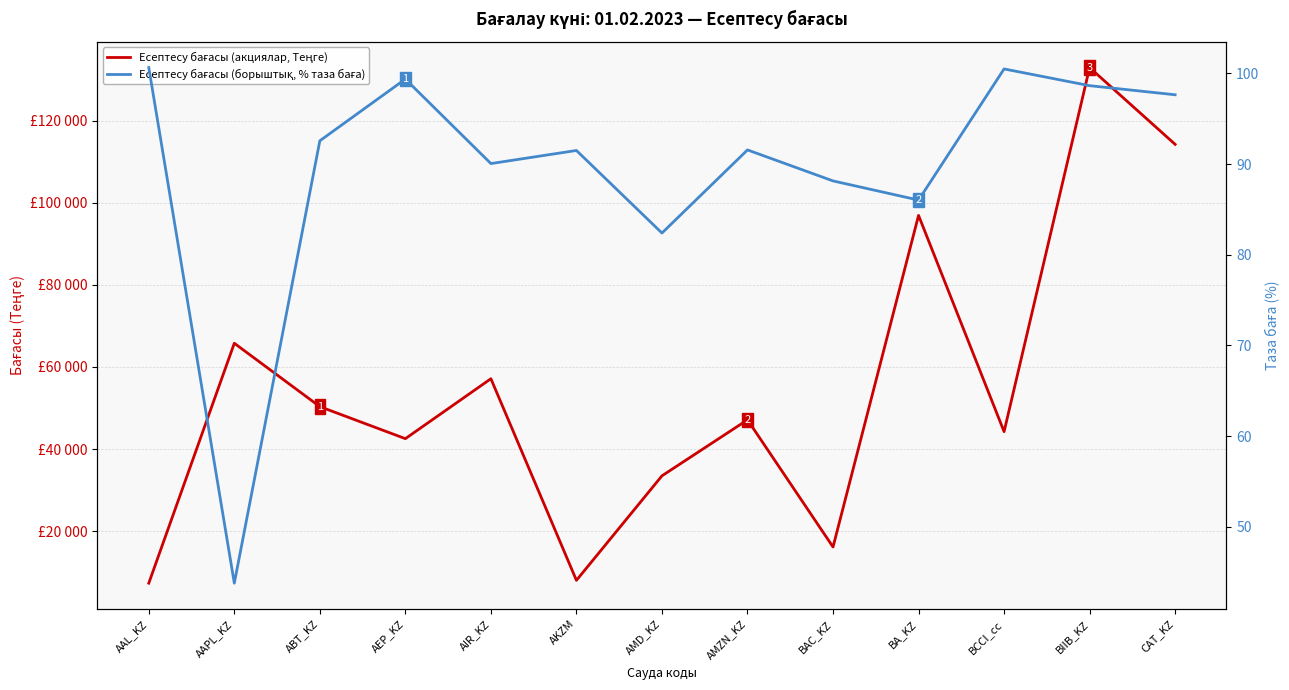

Which label corresponds to the largest value in the chart?

BIIB_KZ